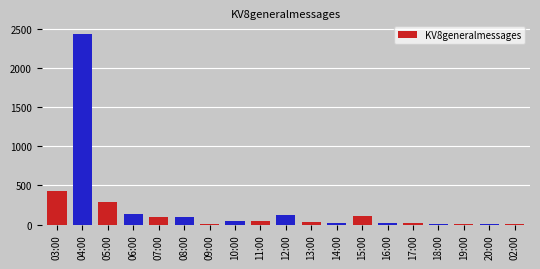

How many series are shown in this chart?

1